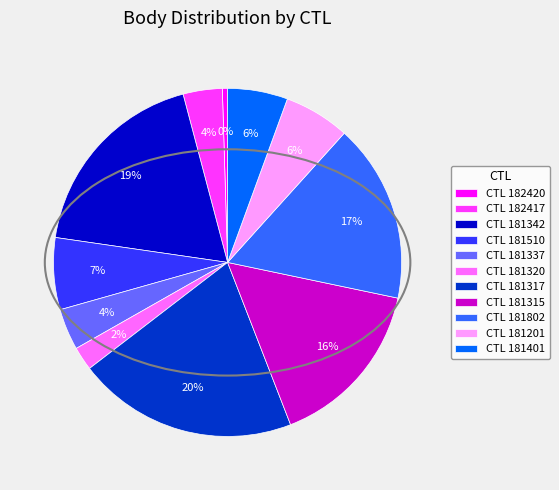

Which category has the smallest portion of the pie?

CTL 182420